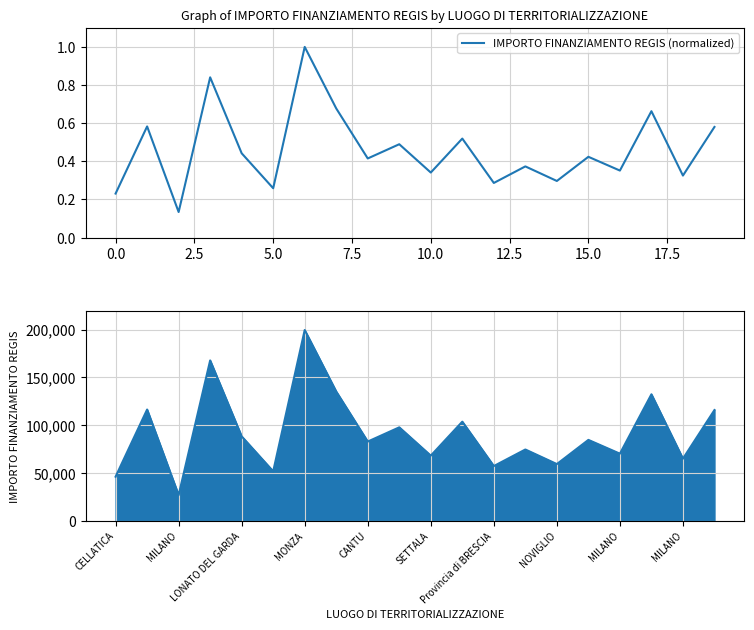

True or false: the data has more than 2 interior local peaks.

True